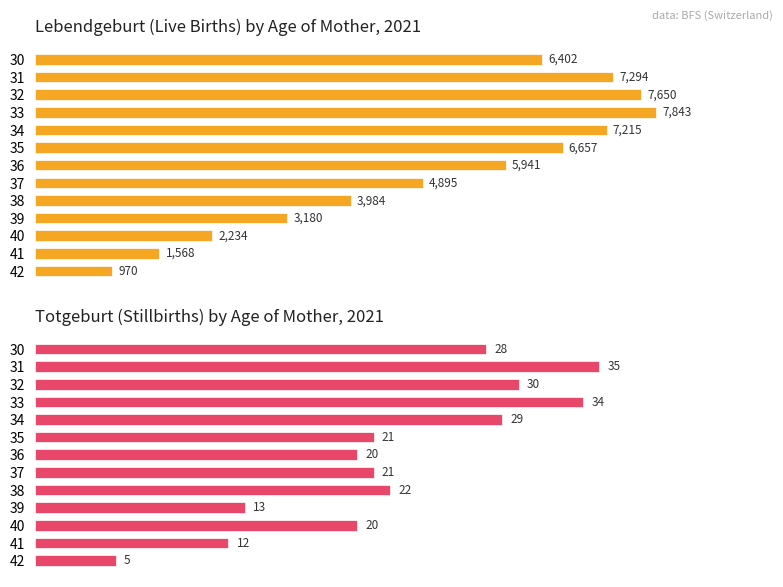

Reading left to right, list all the values displayed in this chart.

Lebendgeburt: 6402	7294	7650	7843	7215	6657	5941	4895	3984	3180	2234	1568	970
Totgeburt: 28	35	30	34	29	21	20	21	22	13	20	12	5